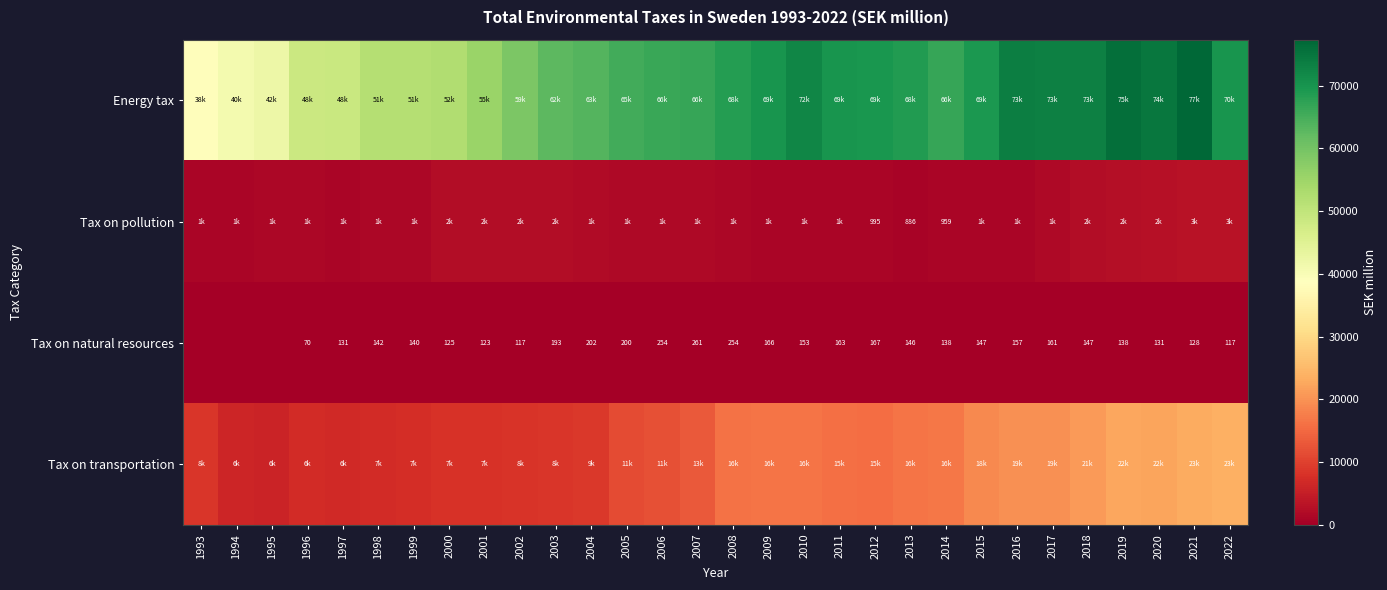

The value of Tax on natural resources at 2011 is 163. True or false?

True